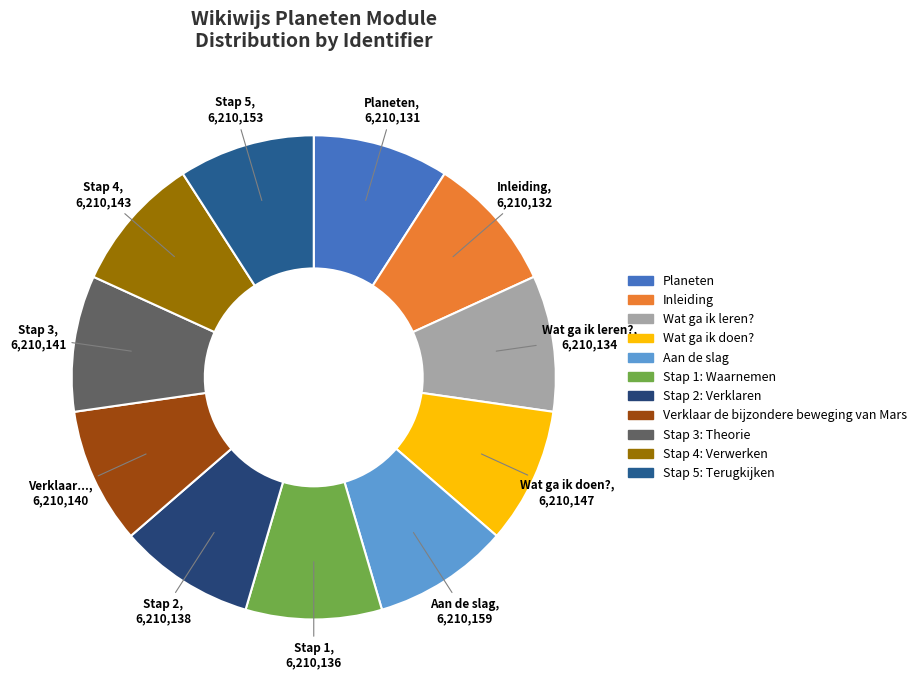

Which slice is the largest?

Aan de slag